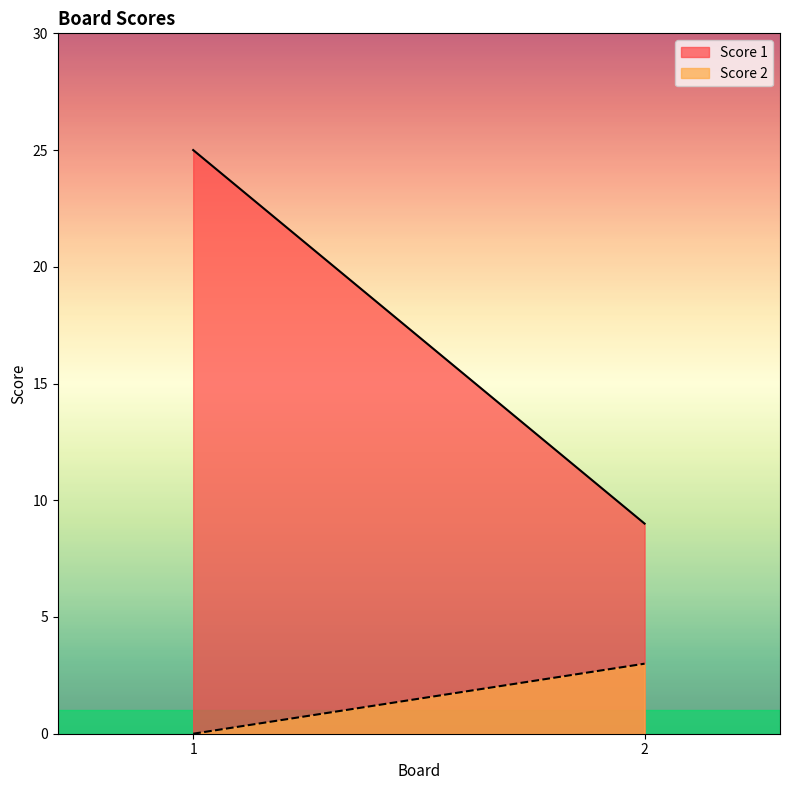

Which series has the largest total across all categories?

Score 1